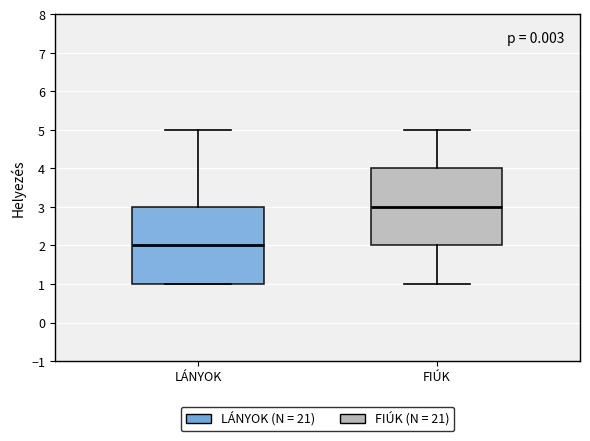

Which box's median line is the lowest?

LÁNYOK